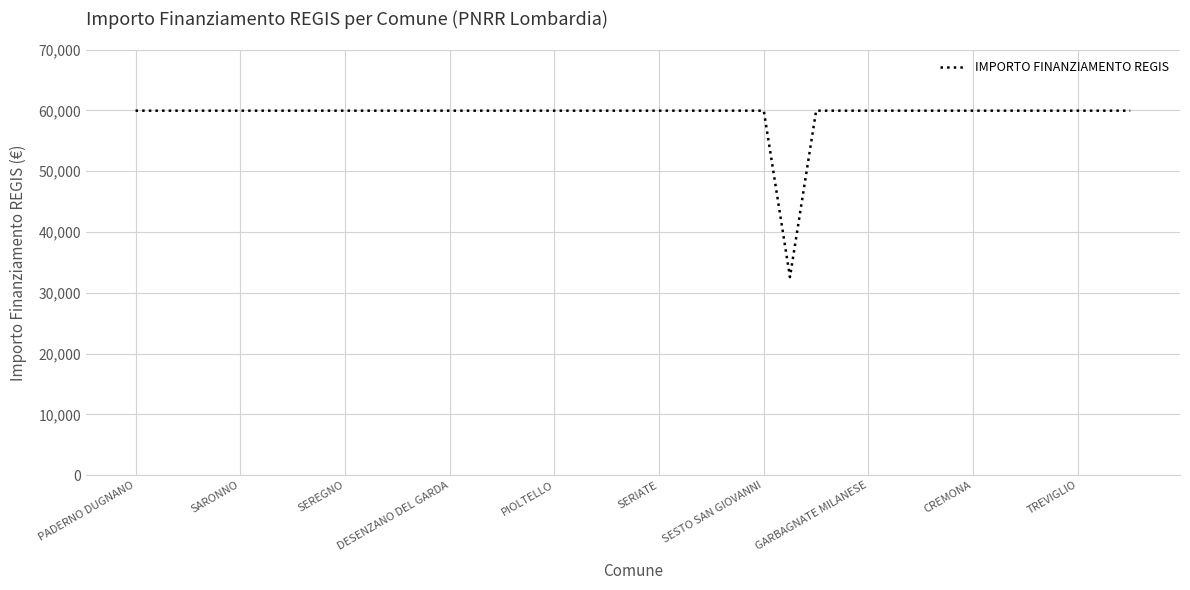

What is the greatest value displayed?

59966